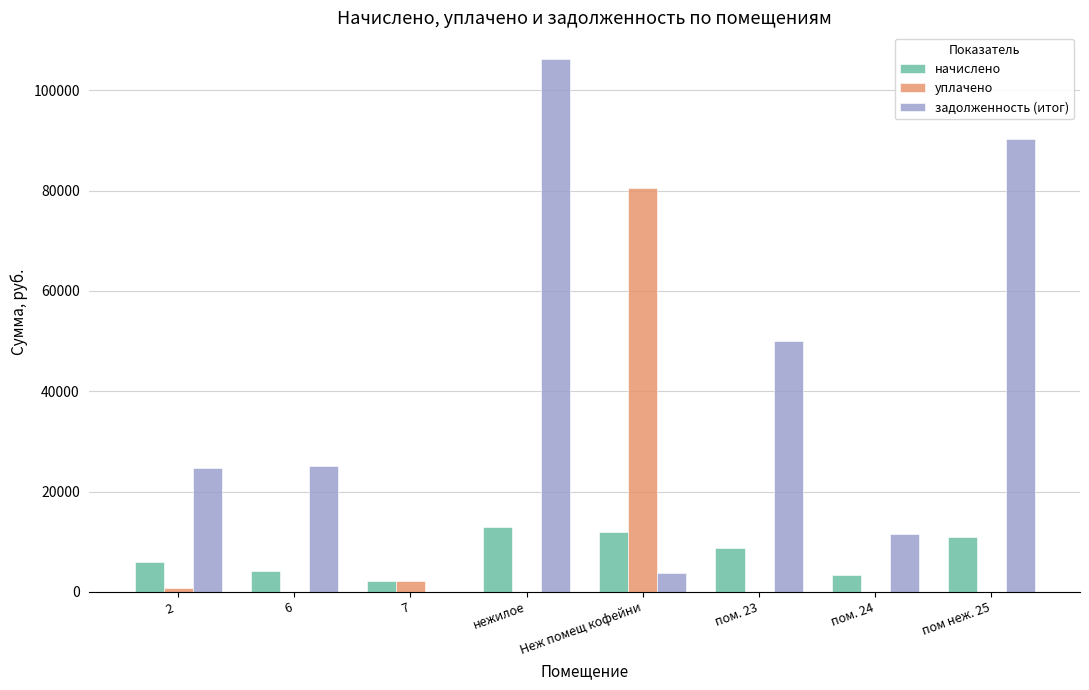

What is the maximum value for начислено?

12931.5